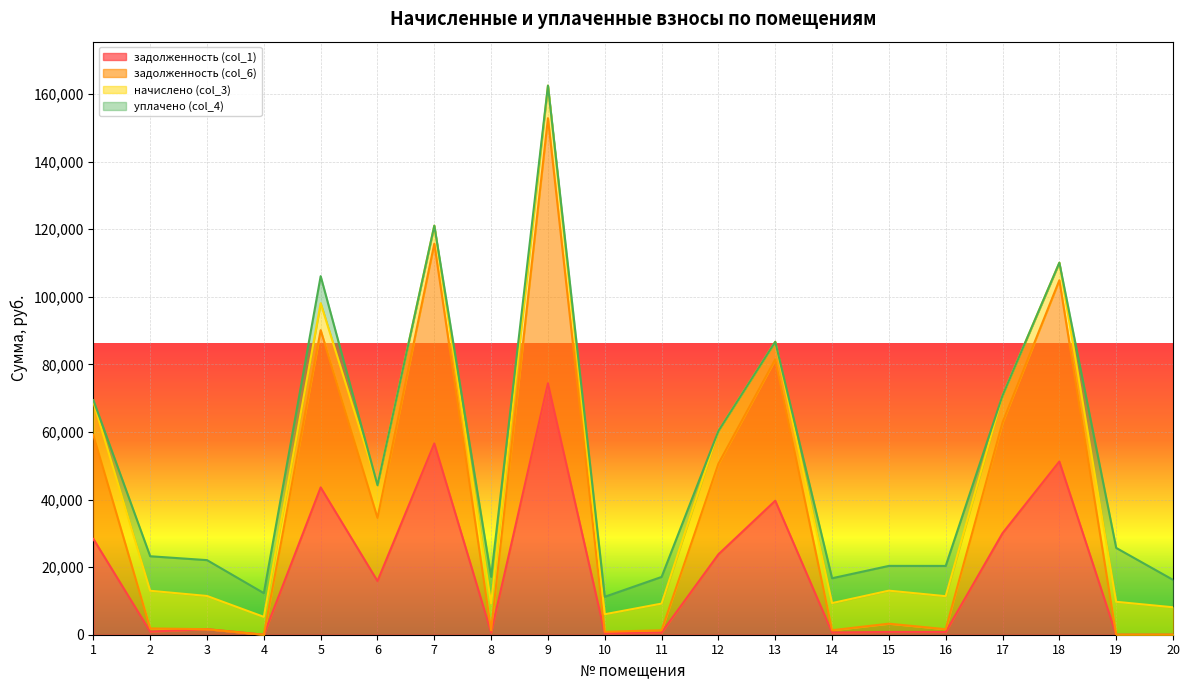

What are all the series names shown in the legend?

задолженность (col_1), задолженность (col_6), начислено (col_3), уплачено (col_4)